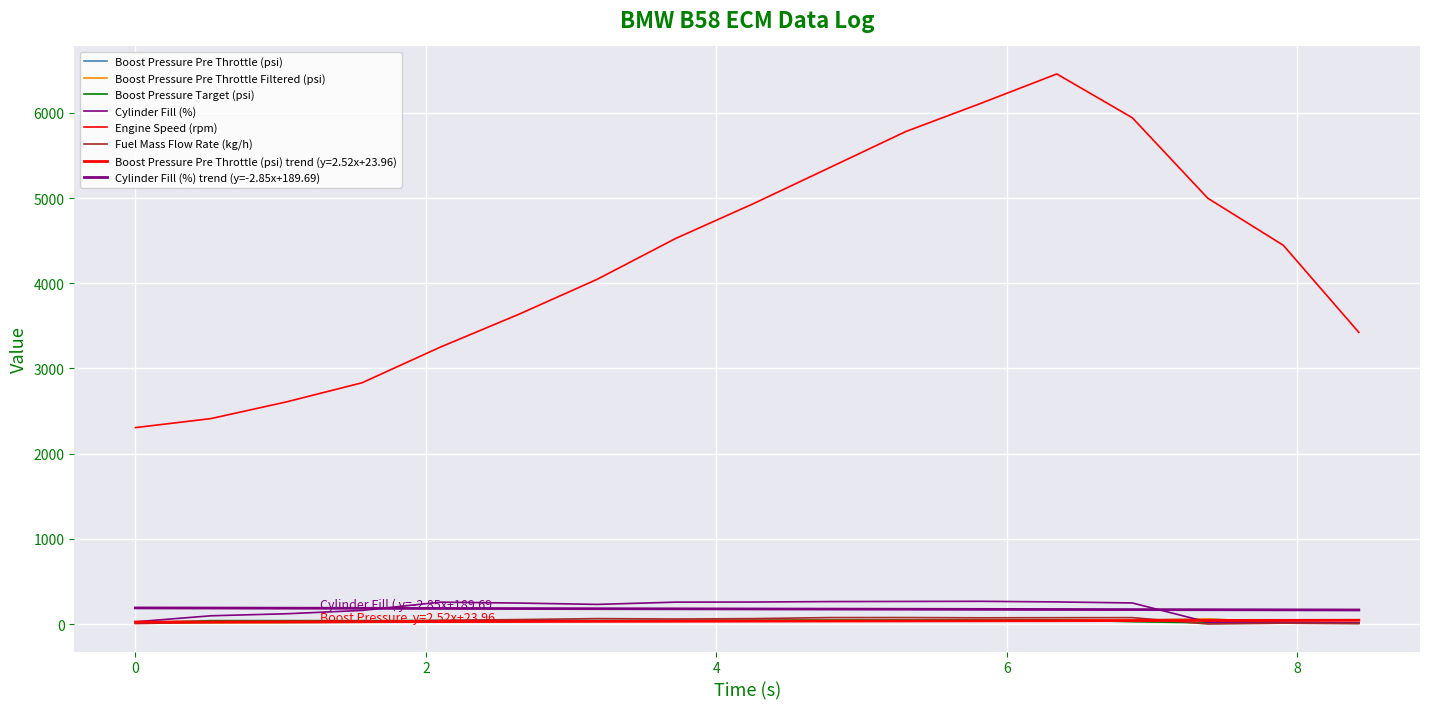

What is the minimum value shown in the chart?

0.9